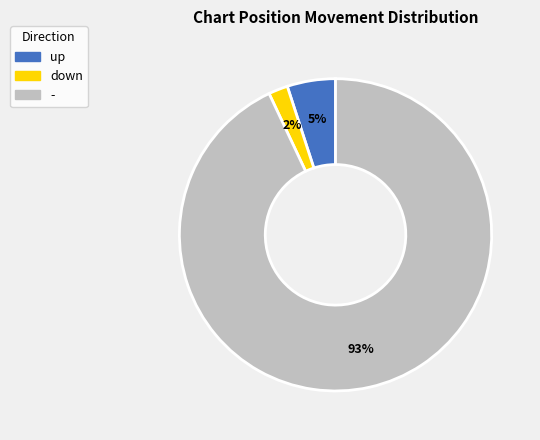

True or false: - accounts for 93% of the total.

True